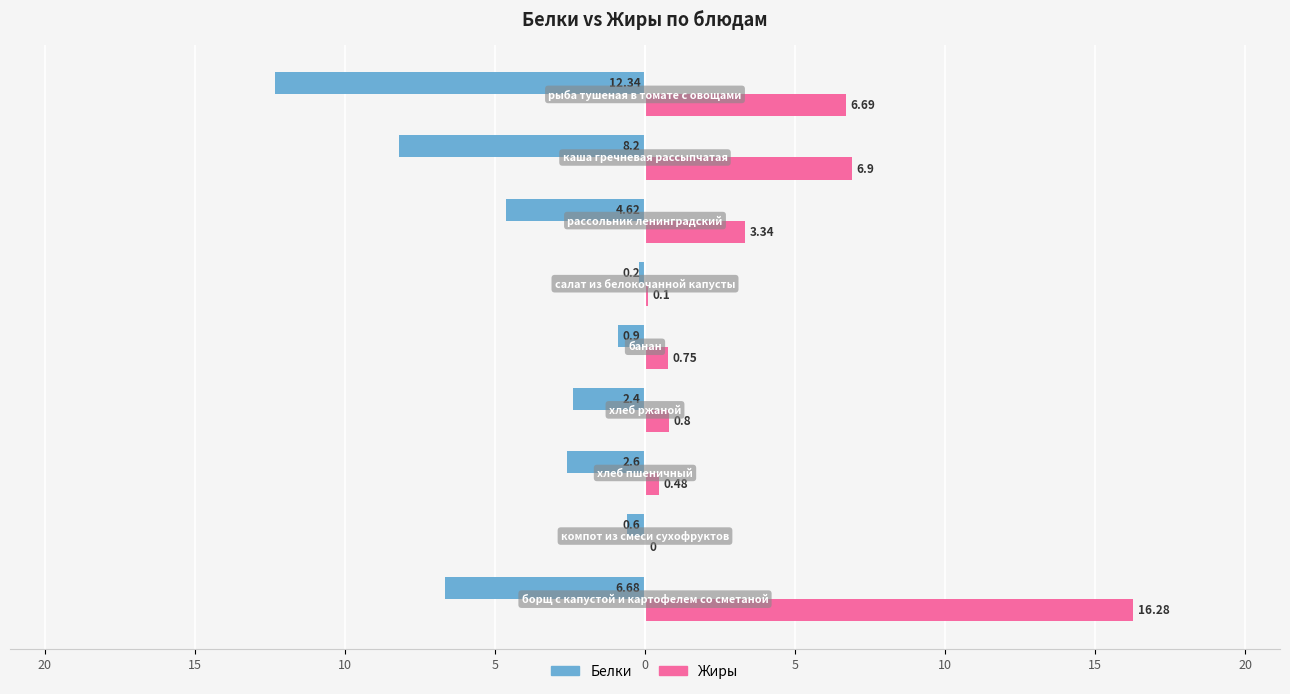

What are all the series names shown in the legend?

Белки, Жиры